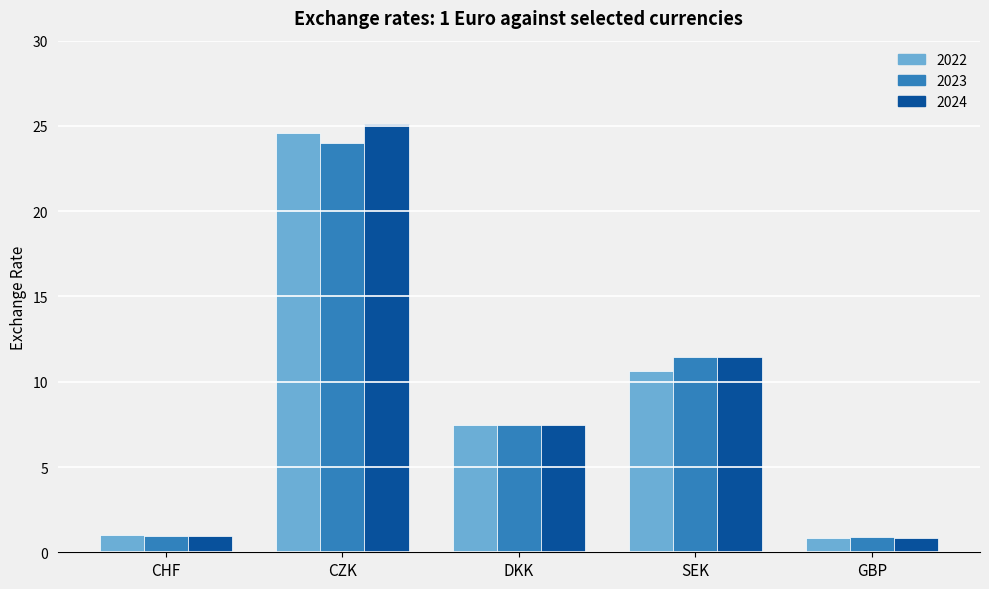

What is the total value across all series at GBP?

2.6